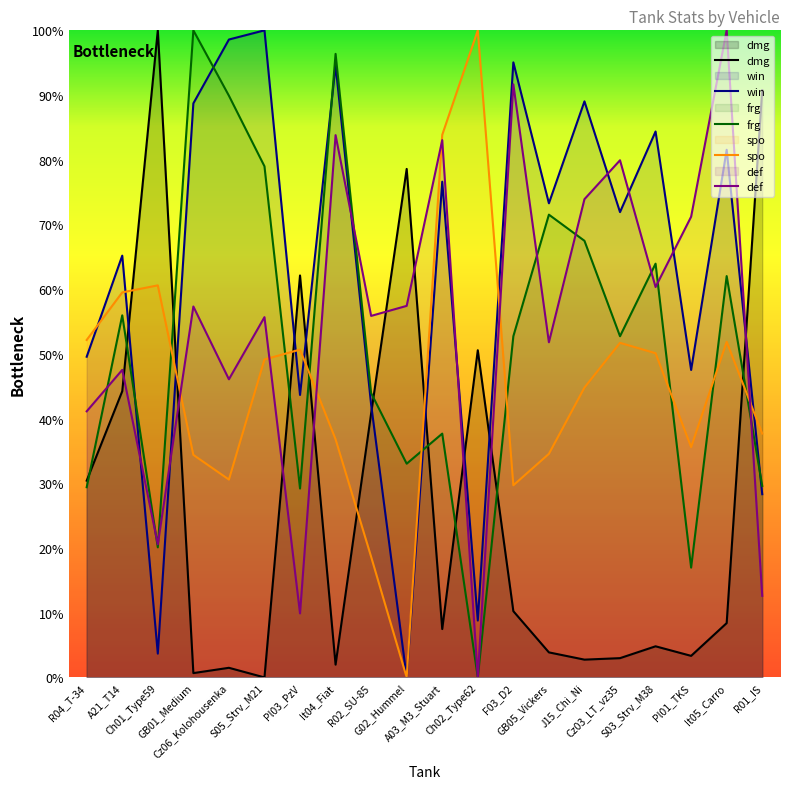

How many data points in spo are above 49?

10